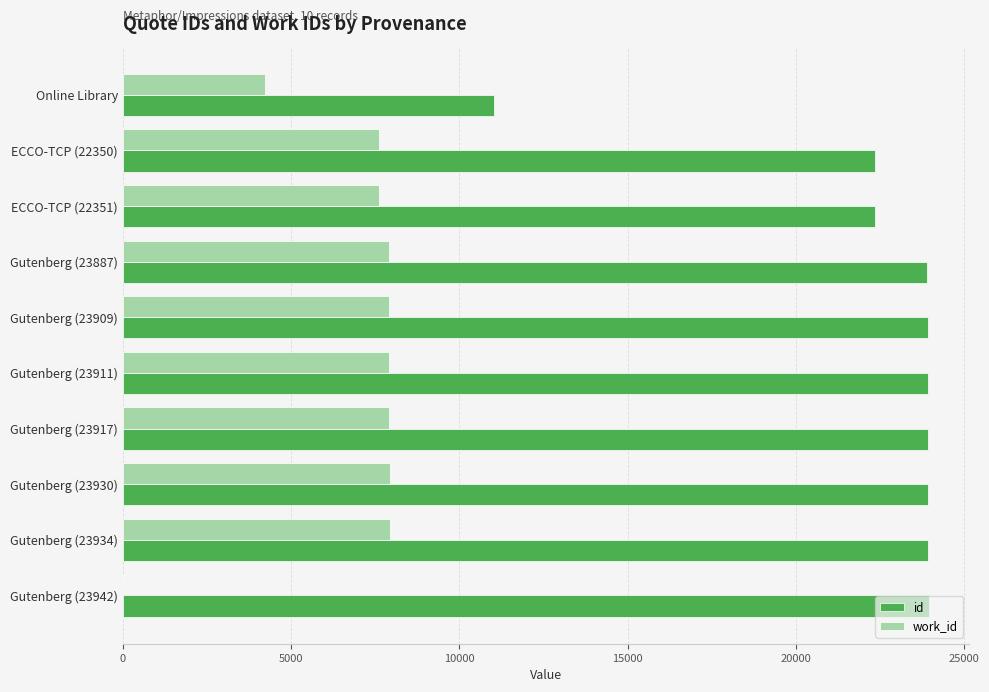

At which label is work_id closest to 3964?

Online Library